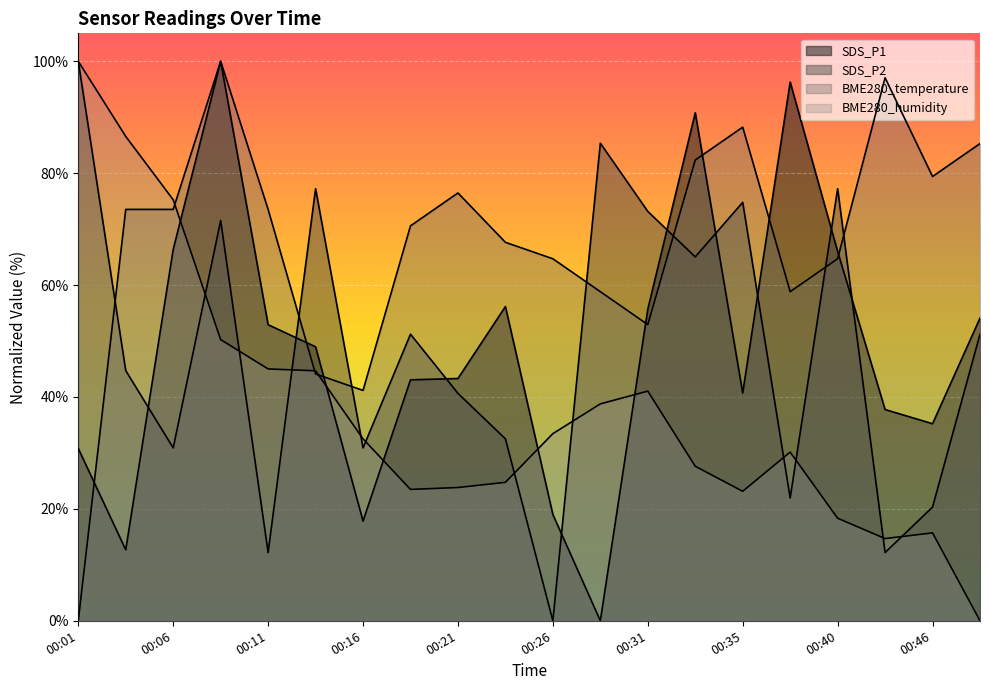

What is the difference between the BME280_humidity values at 00:33 and 00:23?

2.9